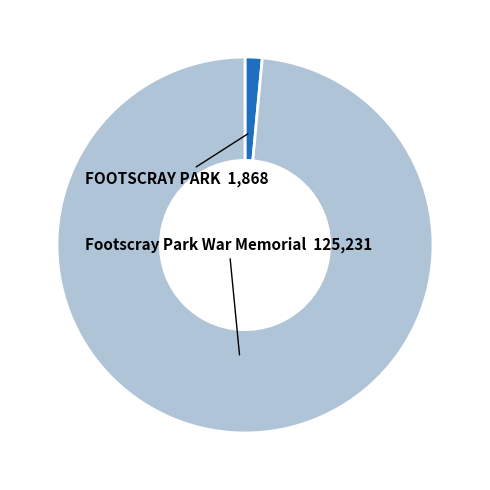

Which slice is the smallest?

FOOTSCRAY PARK